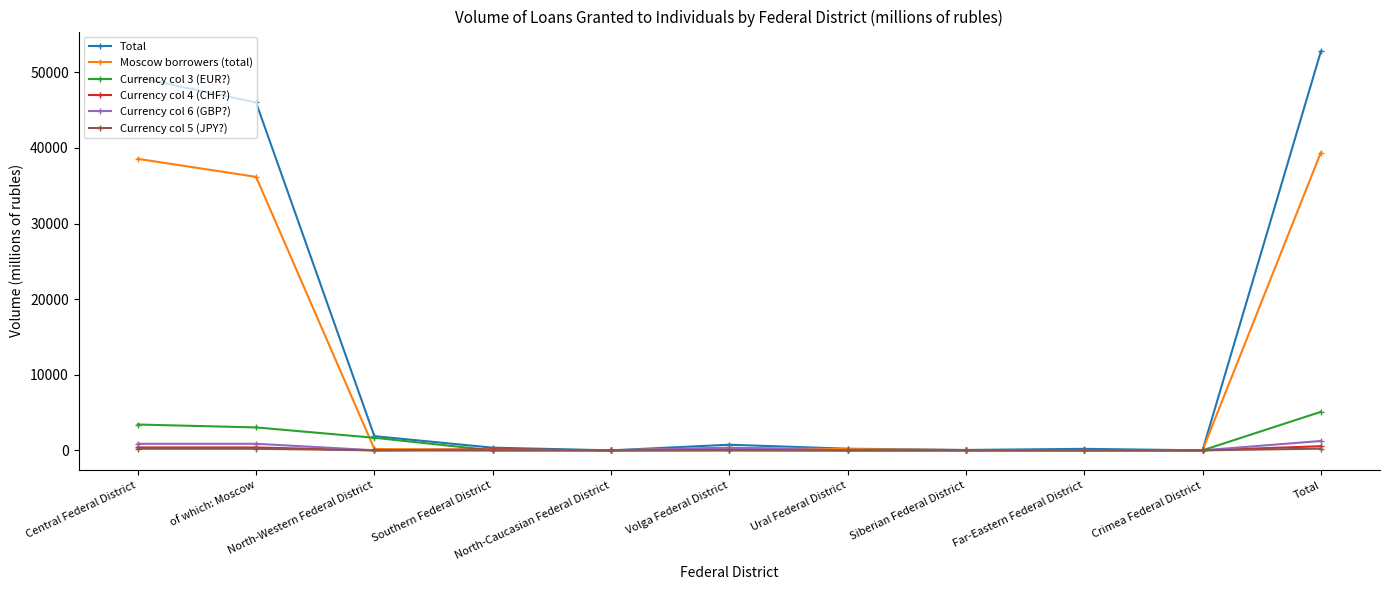

True or false: Currency col 4 (CHF?) has more than 0 interior local peaks.

True